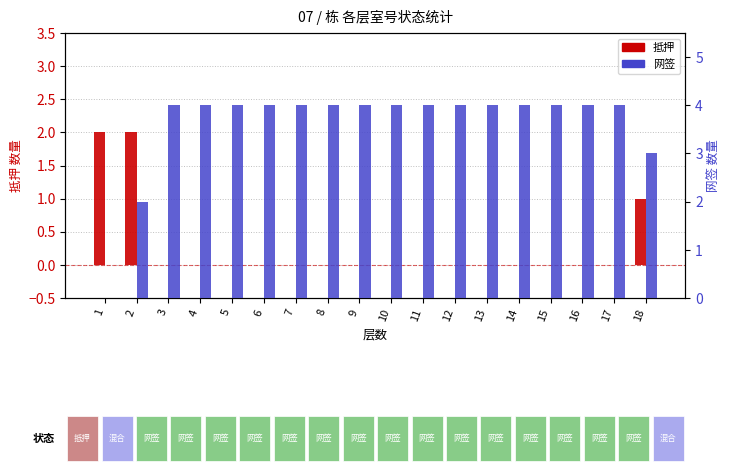

Is it true that 抵押 equals -1 at 6?

False